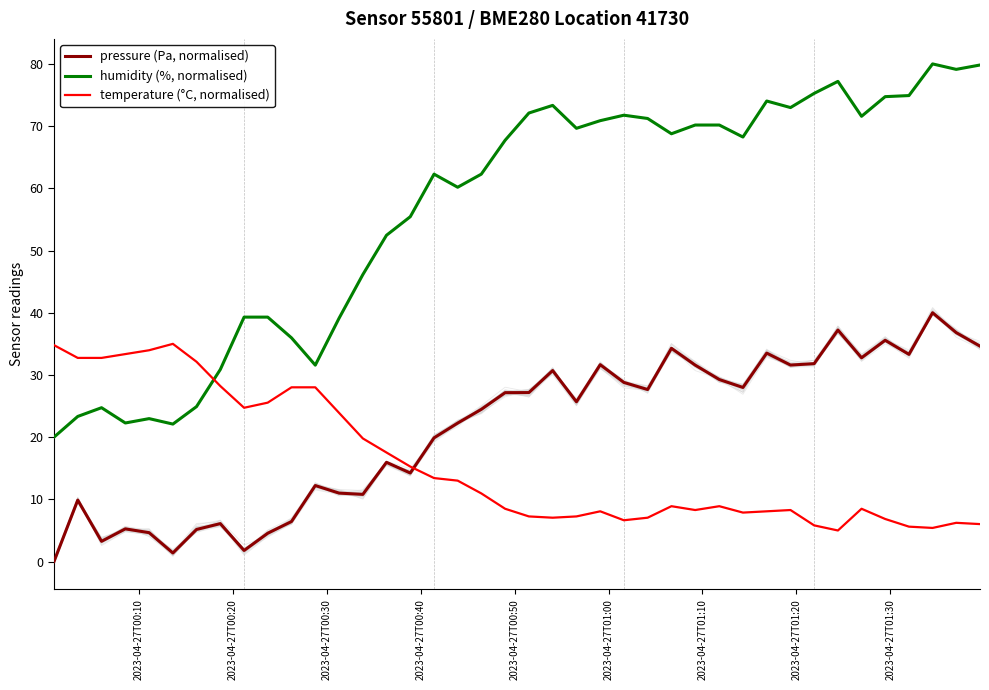

Reading left to right, extract all data points from this chart.

pressure (Pa, normalised): 0.0	9.9	3.3	5.3	4.7	1.4	5.2	6.1	1.8	4.6	6.4	12.2	11.0	10.8	16.0	14.2	19.9	22.3	24.5	27.2	27.2	30.7	25.7	31.7	28.8	27.7	34.3	31.6	29.3	28.0	33.5	31.6	31.8	37.2	32.8	35.6	33.3	40.0	36.8	34.6
humidity (%, normalised): 20.0	23.3	24.7	22.3	23.0	22.1	24.9	30.9	39.3	39.3	36.0	31.6	39.1	46.1	52.5	55.4	62.3	60.2	62.3	67.7	72.1	73.3	69.6	70.9	71.8	71.2	68.8	70.2	70.2	68.2	74.0	73.0	75.3	77.2	71.6	74.7	74.9	80.0	79.1	79.8
temperature (°C, normalised): 34.8	32.7	32.7	33.4	34.0	35.0	32.1	28.2	24.7	25.5	28.0	28.0	23.9	19.8	17.5	15.3	13.4	13.0	11.0	8.5	7.3	7.1	7.3	8.1	6.6	7.1	8.9	8.3	8.9	7.9	8.1	8.3	5.8	5.0	8.5	6.8	5.6	5.4	6.2	6.0